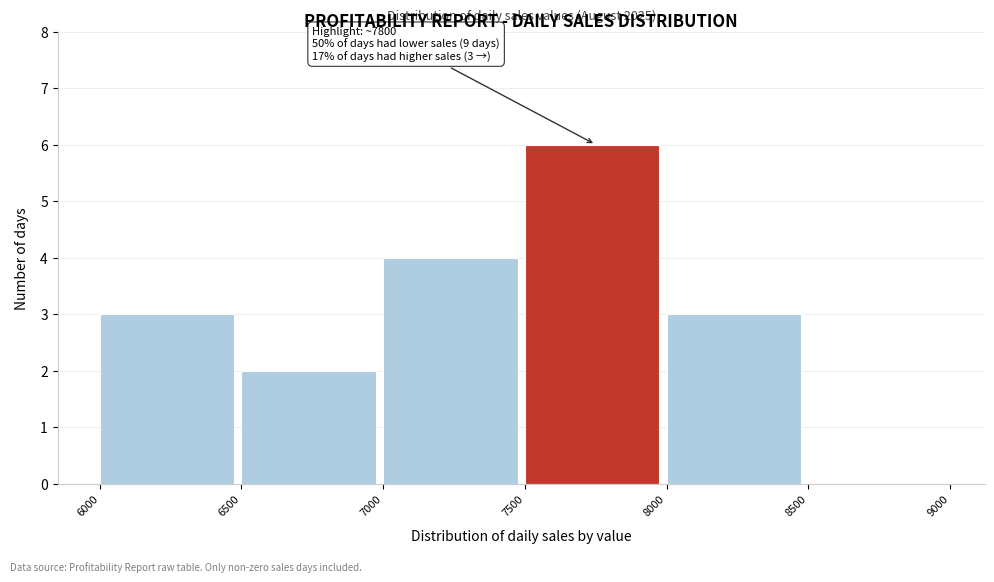

Which range on the x-axis has the tallest bar?

7500 to 8000